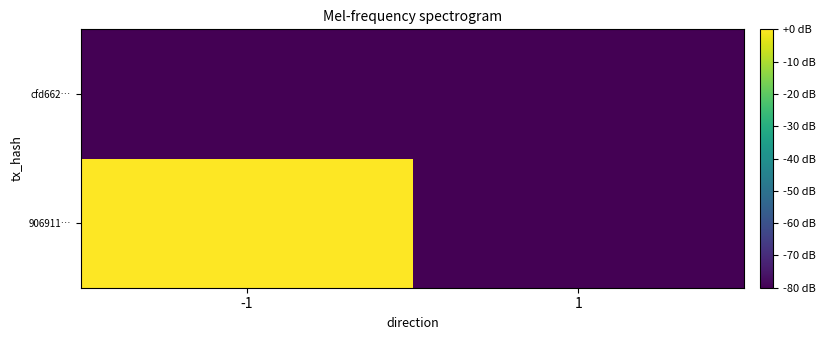

Reading left to right, extract all data points from this chart.

906911…: -1=0	1=-6480
cfd662…: -1=-6480	1=-80